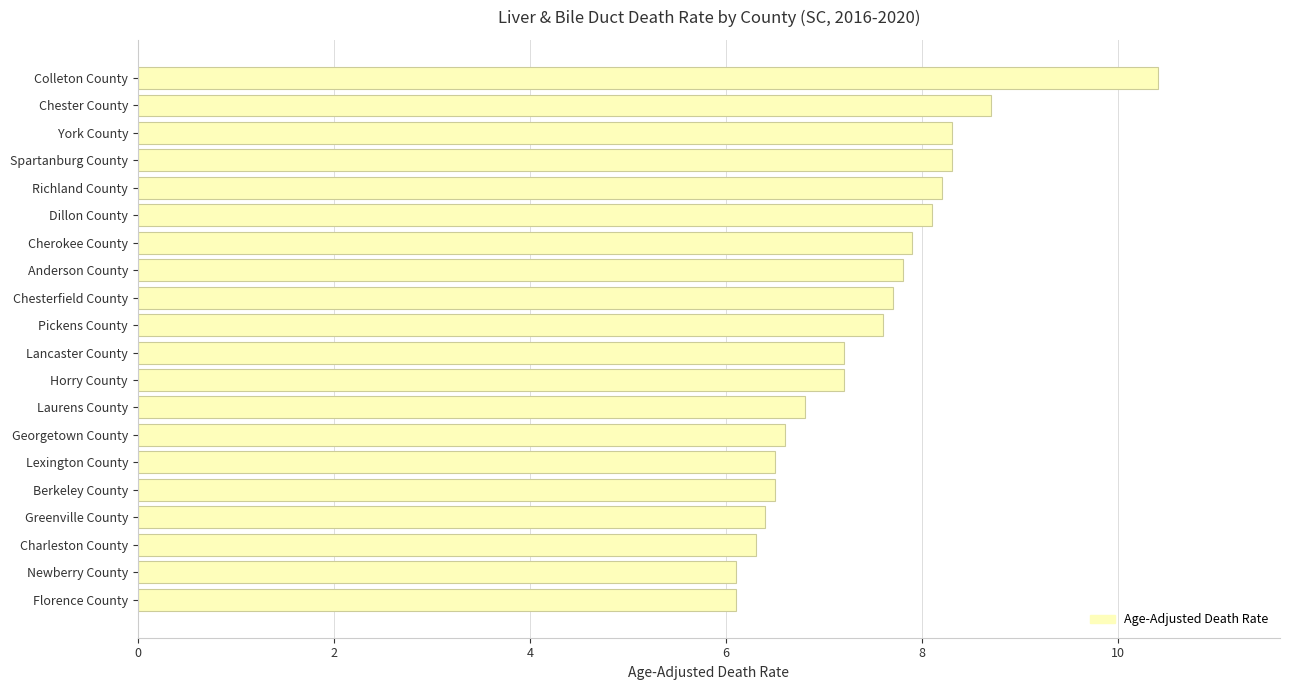

Is it true that the value at York County is 8.3?

True